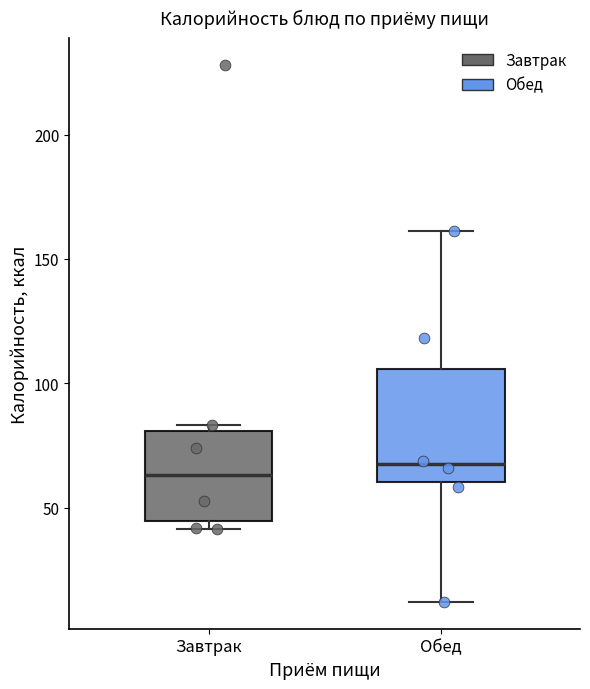

Where is the lower edge of the box for Обед on the y-axis? The values are not printed on the chart, so give them approximately, as read against the axis.

60